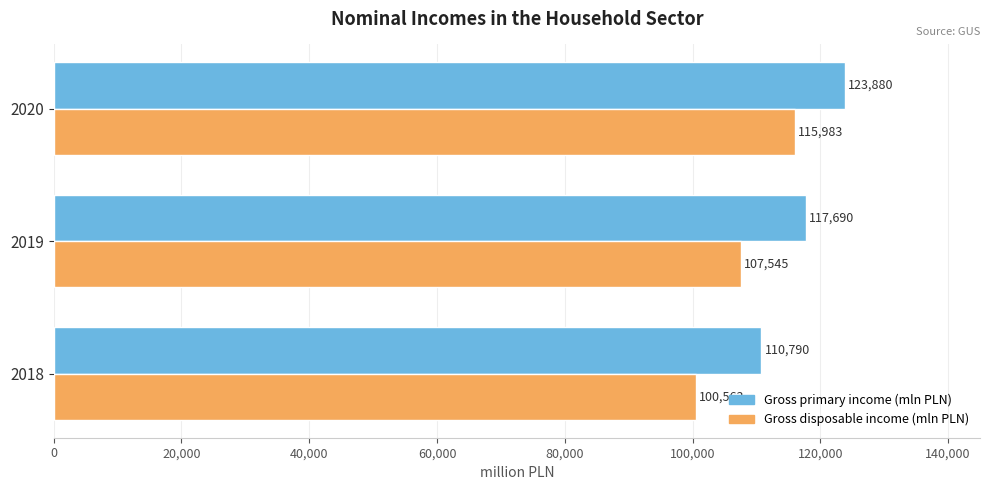

List the series in order of their overall mean, lowest first.

Gross disposable income (mln PLN), Gross primary income (mln PLN)